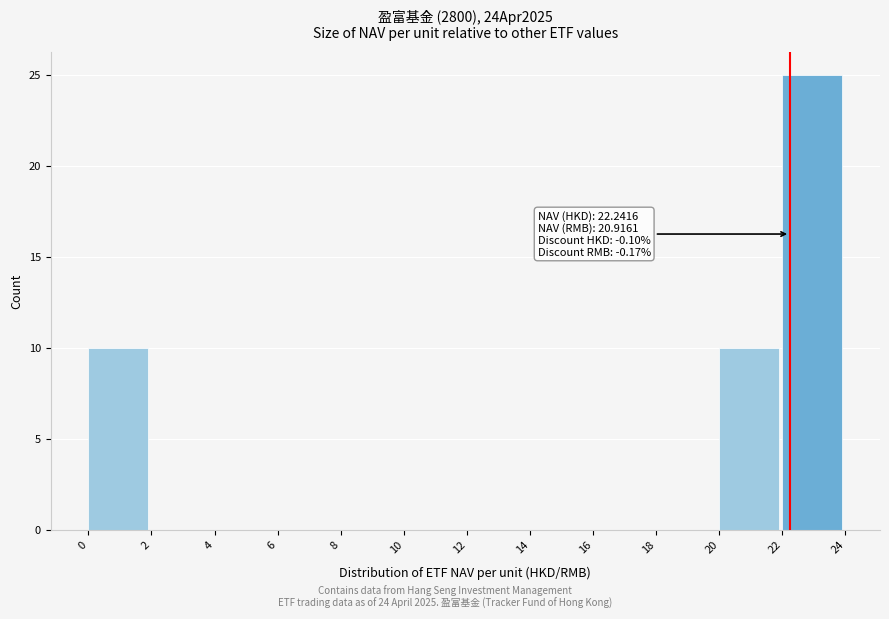

Over which range of the x-axis is the bar tallest?

22 to 24